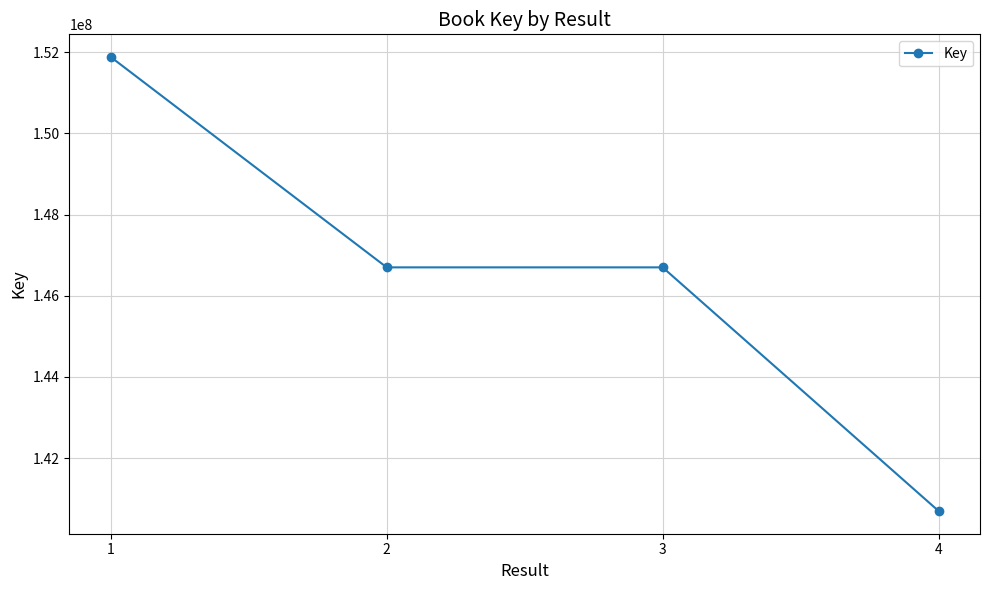

What value does the data have at 3, to the nearest 50?

146698750